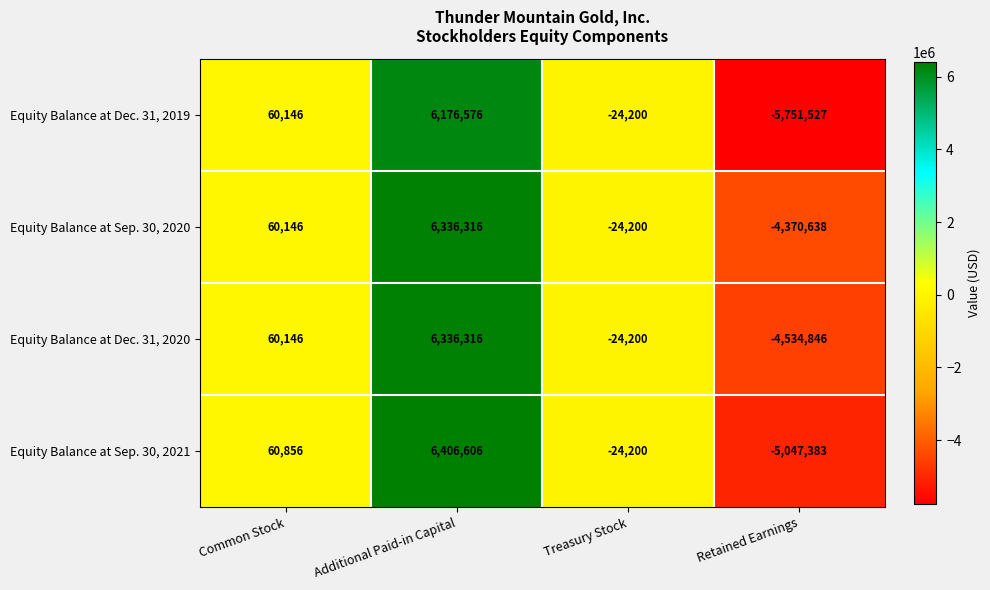

Which label corresponds to the largest value in the chart?

Additional Paid-in Capital